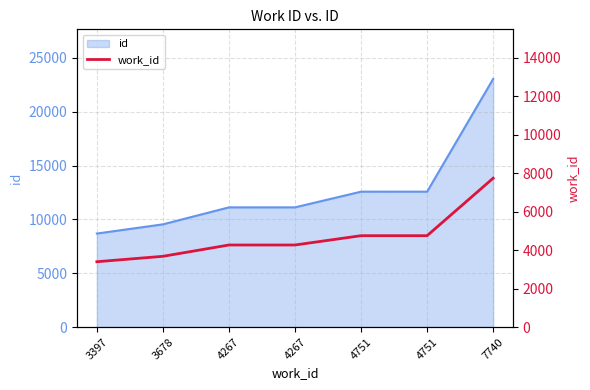

What is the sum of all values?

32851